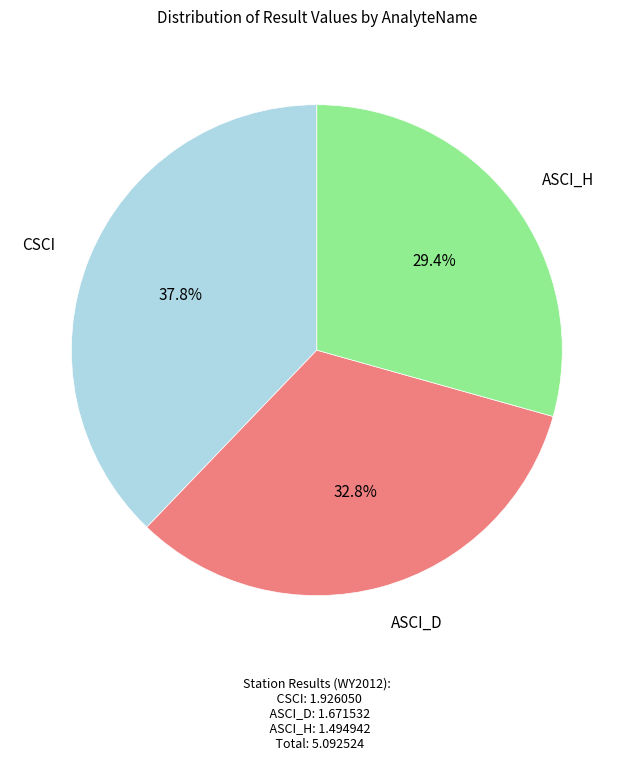

To the nearest percent, what is the difference between the largest and smallest slice percentages?

8%